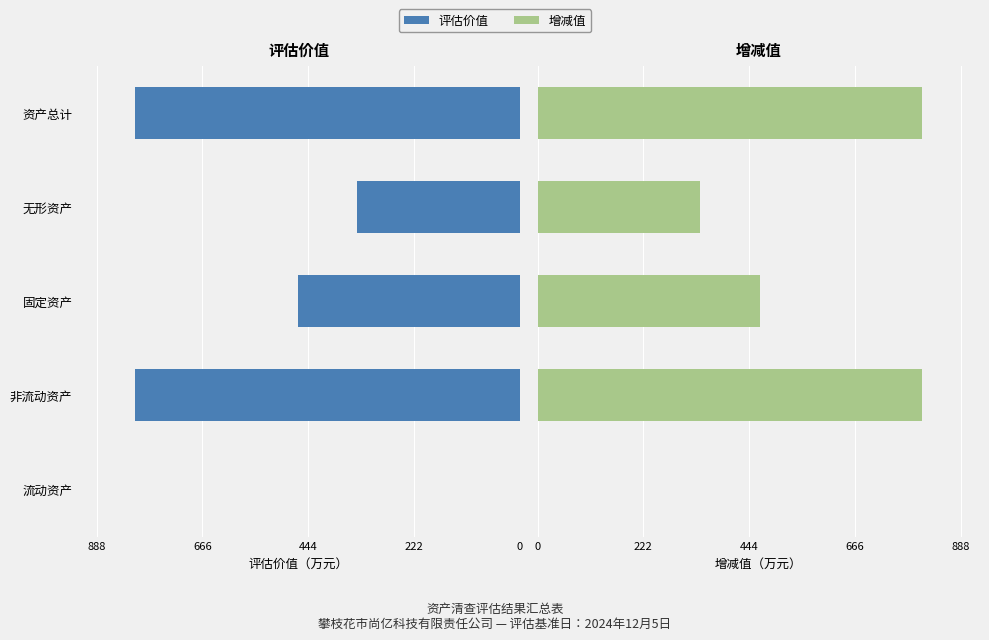

Which series changed the most between 流动资产 and 资产总计?

评估价值